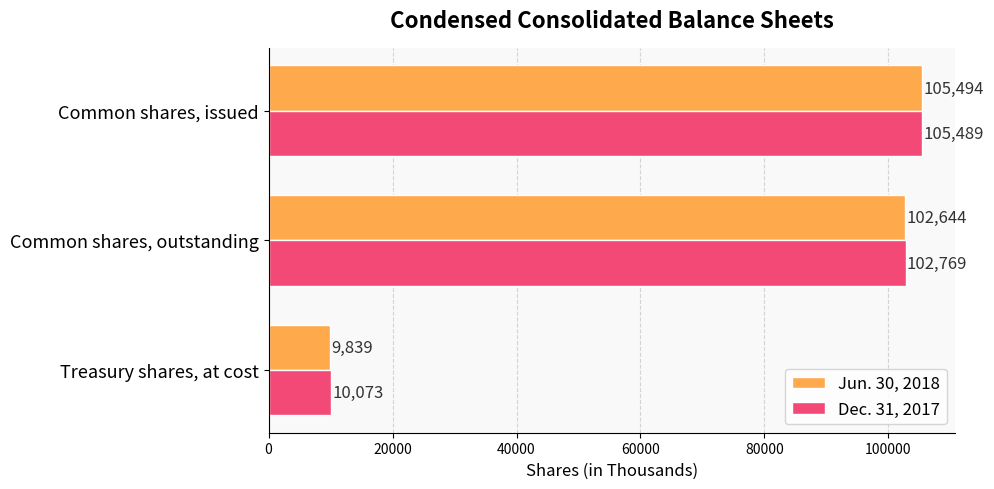

Count the number of data series in this chart.

2